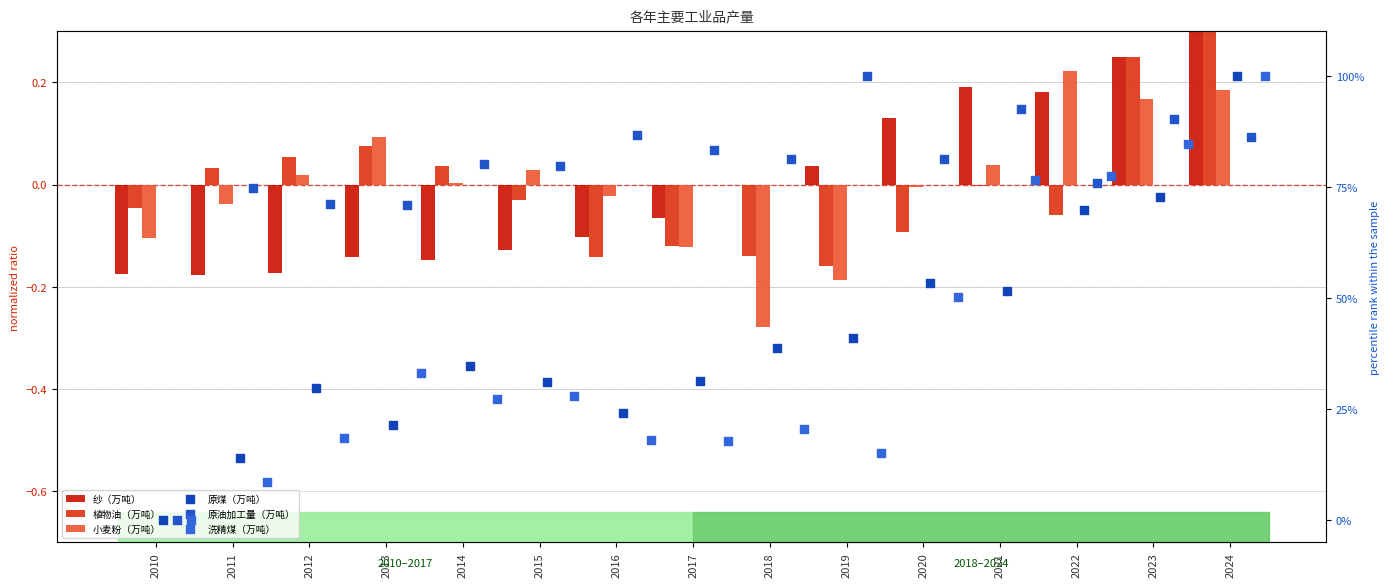

What is the total value across all series at 2019?

155.9